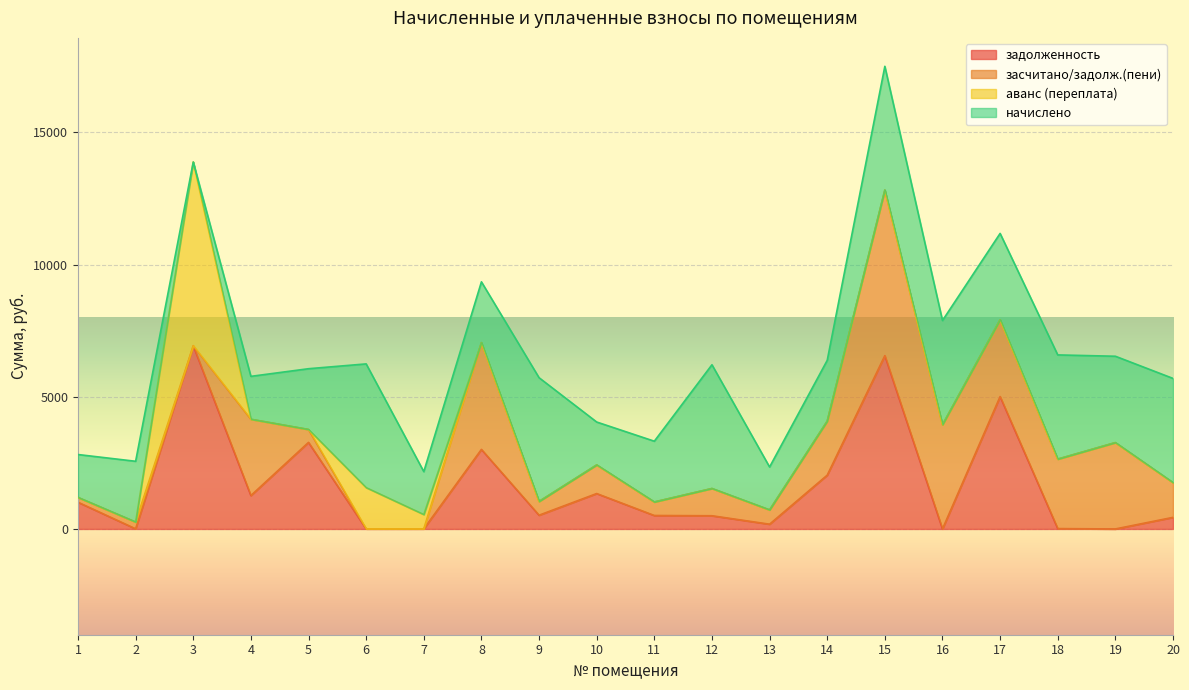

Where is задолженность nearest to the value 3464?

5